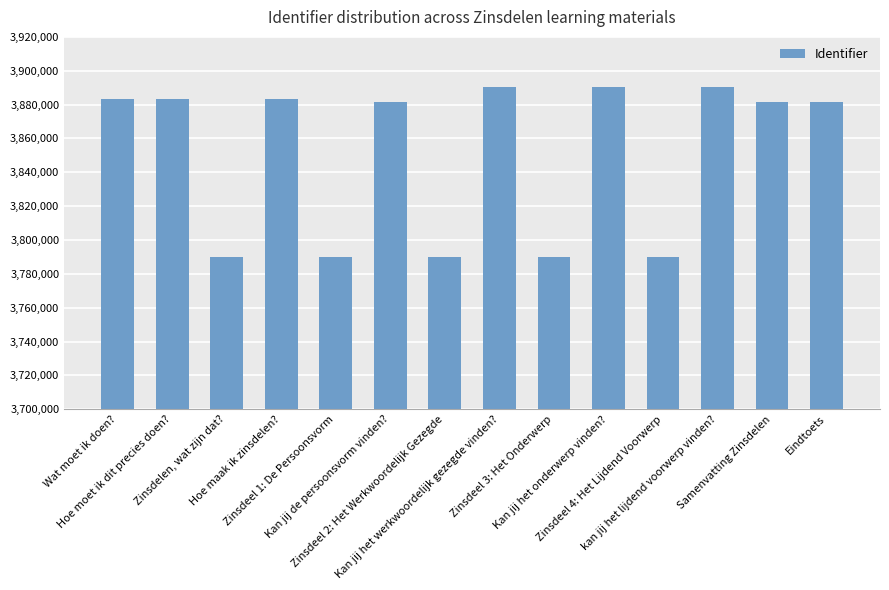

List the labels in order of value, largest first.

kan jij het lijdend voorwerp vinden?, Kan jij het onderwerp vinden?, Kan jij het werkwoordelijk gezegde vinden?, Hoe maak ik zinsdelen?, Hoe moet ik dit precies doen?, Wat moet ik doen?, Kan jij de persoonsvorm vinden?, Samenvatting Zinsdelen, Eindtoets, Zinsdeel 1: De Persoonsvorm, Zinsdeel 2: Het Werkwoordelijk Gezegde, Zinsdeel 3: Het Onderwerp, Zinsdeel 4: Het Lijdend Voorwerp, Zinsdelen, wat zijn dat?